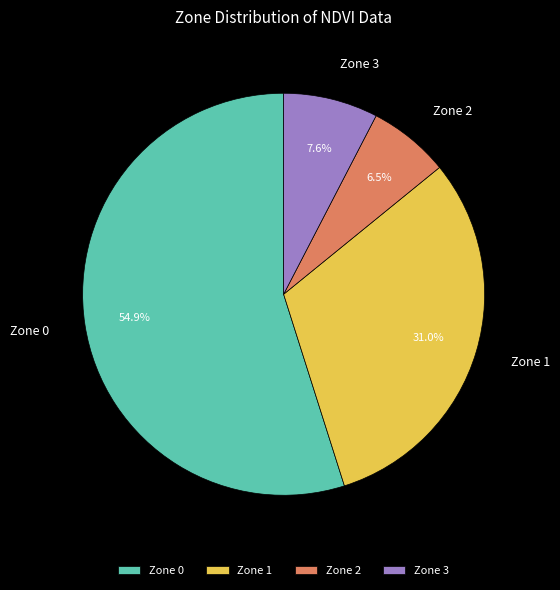

Is it true that Zone 0 is 64% of the pie?

False